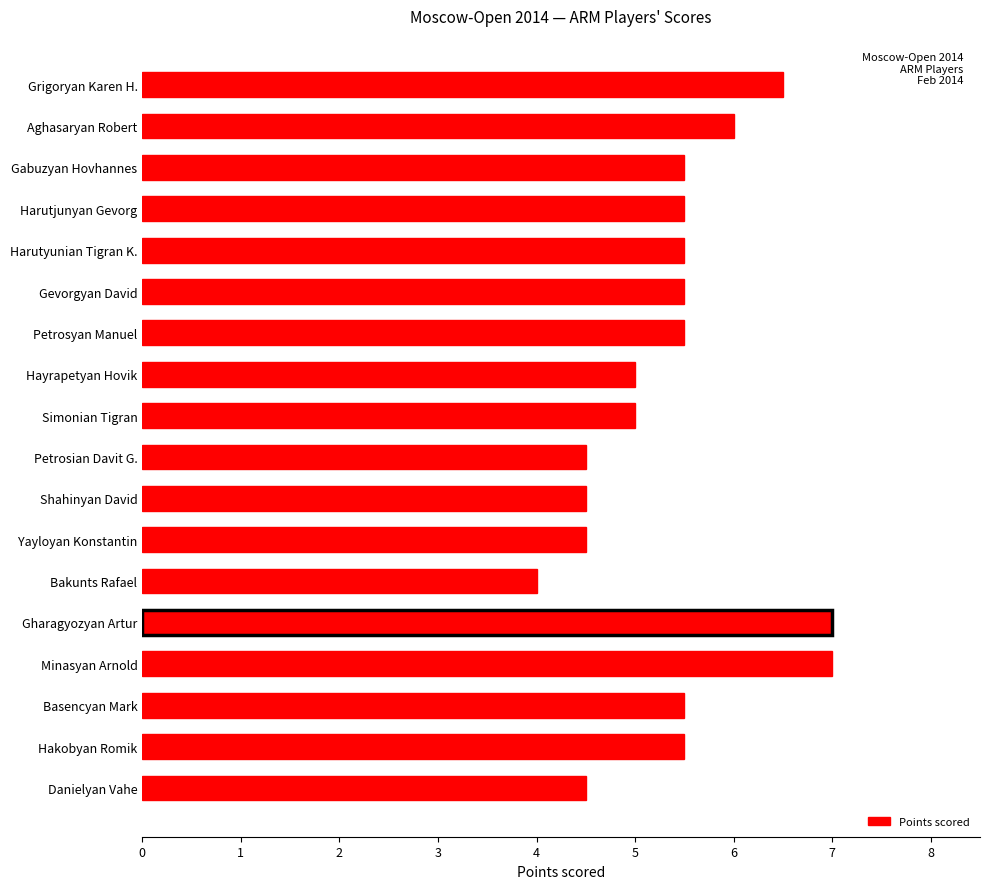

What is the approximate value at Danielyan Vahe?

4.5